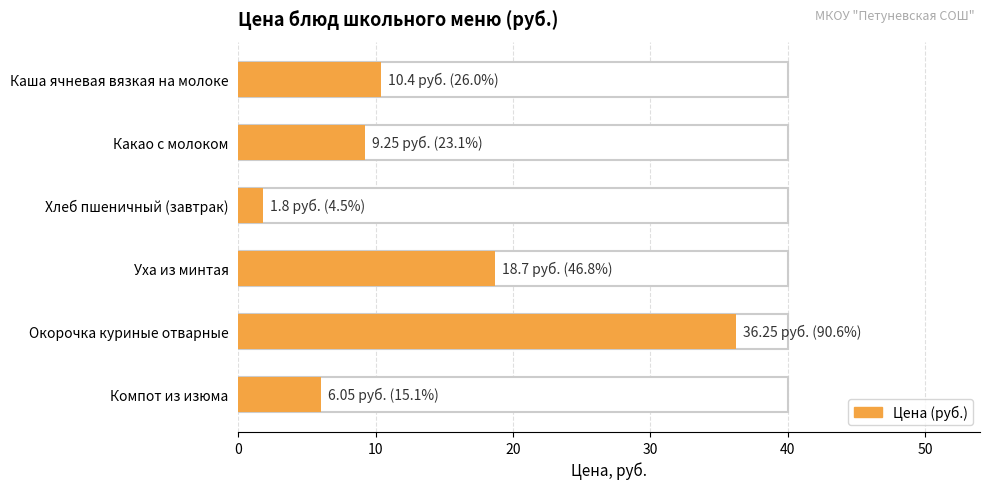

What is the difference between the values at Хлеб пшеничный (завтрак) and Окорочка куриные отварные?

34.5